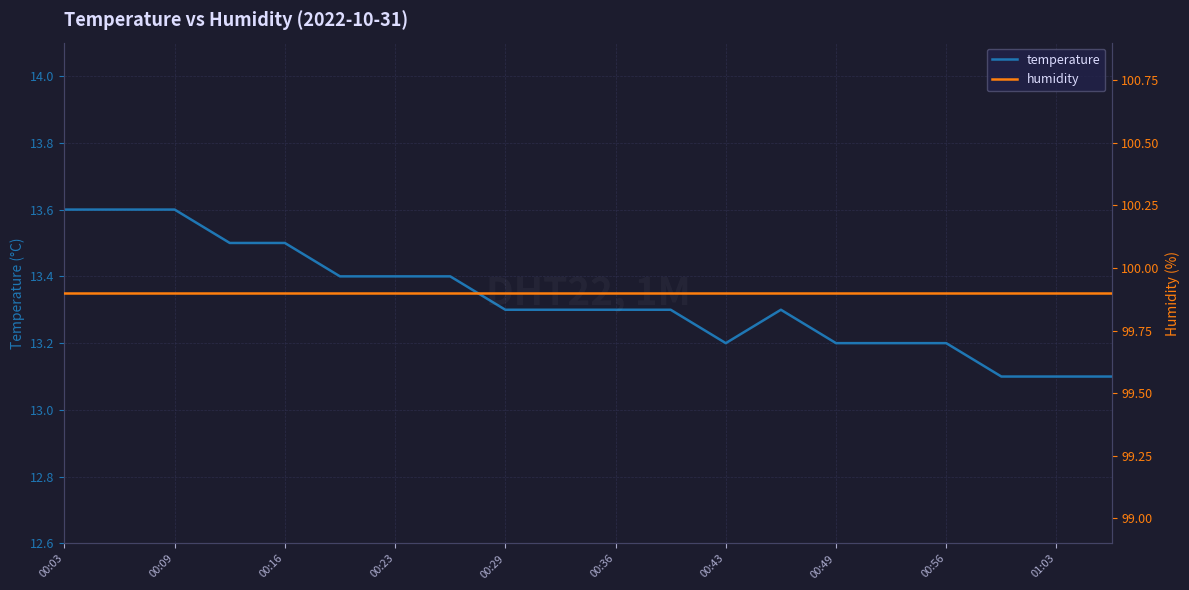

Is it true that temperature equals 8.7 at 00:23?

False